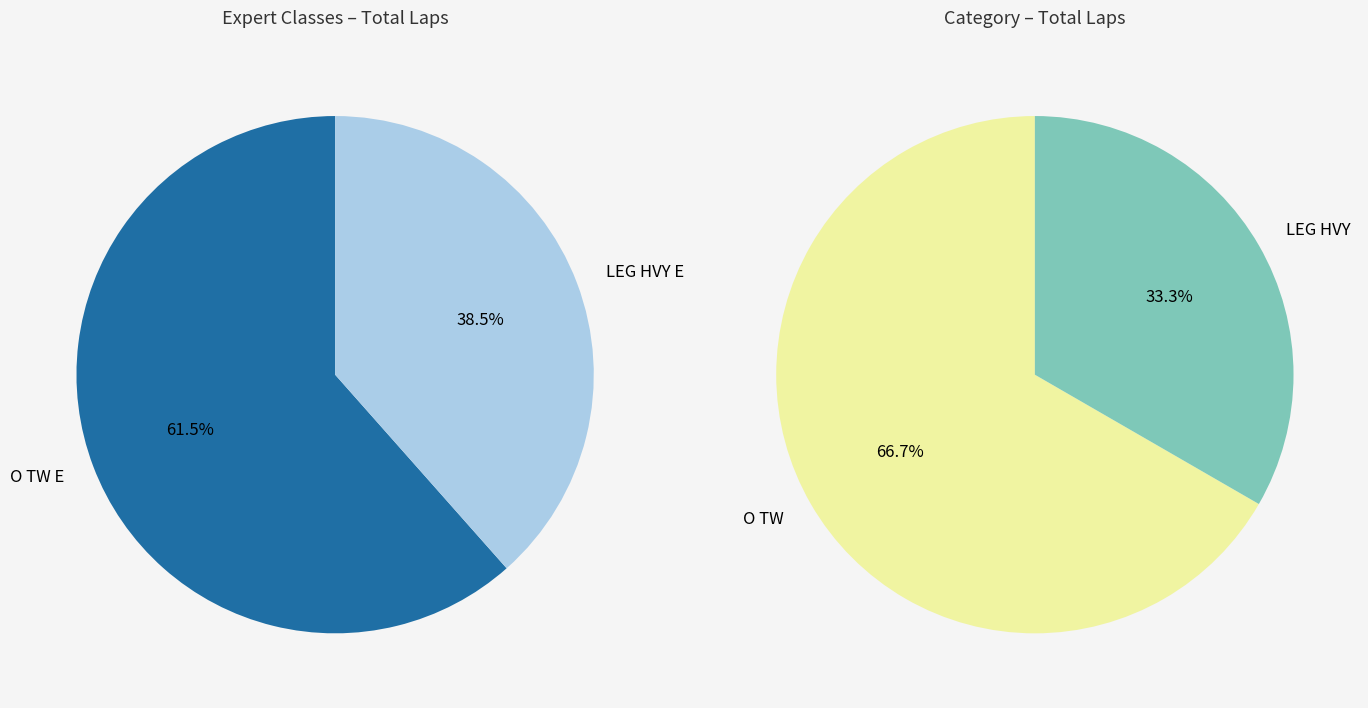

Does LEG HVY E represent more than half of the total?

No